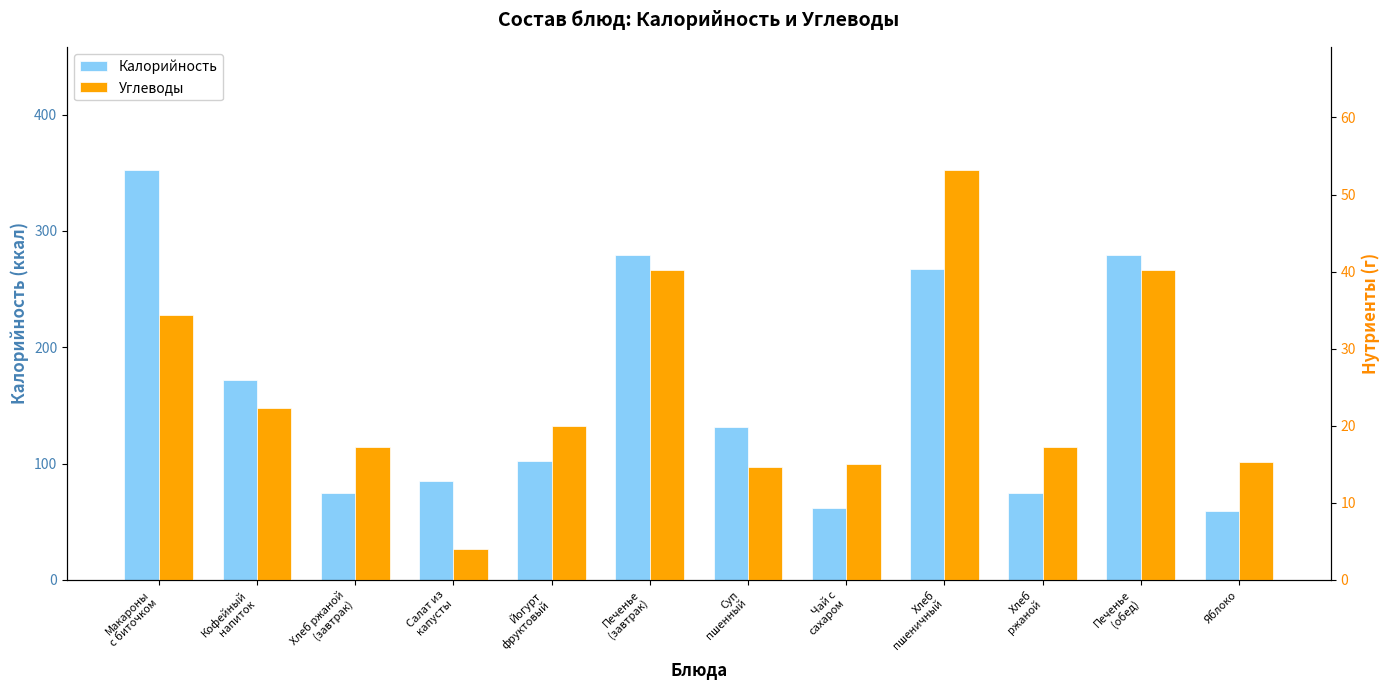

The value of Калорийность at Макароны
с биточком is 194.9. True or false?

False